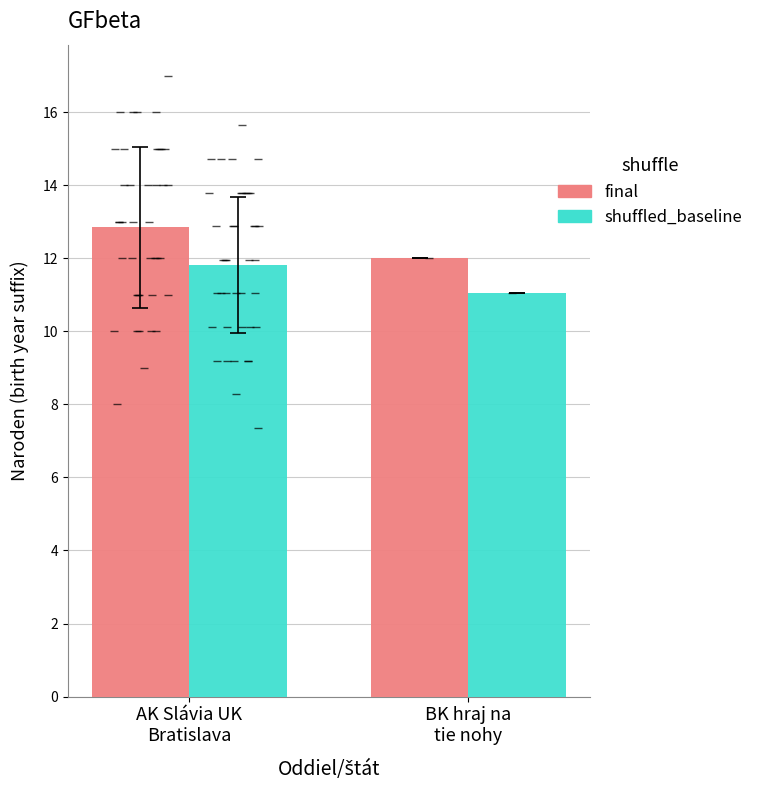

What is the minimum value for shuffled_baseline?

11.0